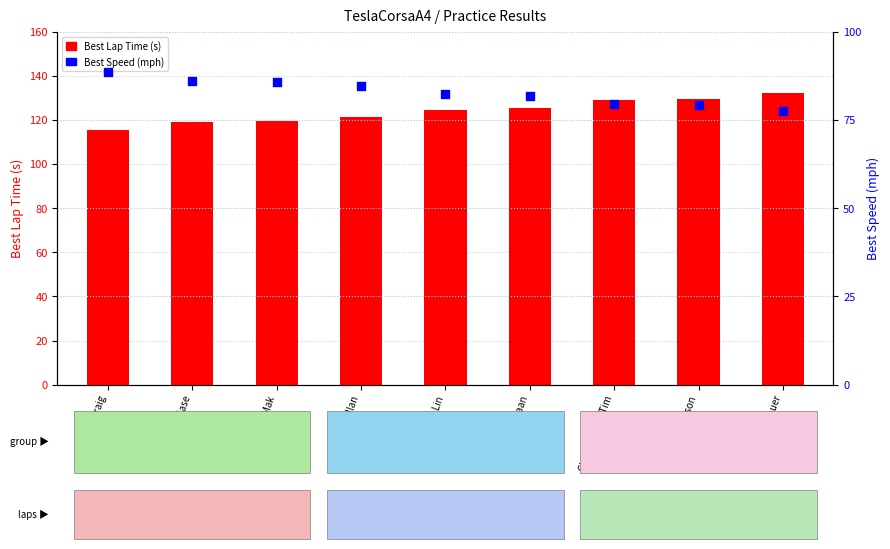

What are all the series names shown in the legend?

Best Lap Time (s), Best Speed (mph)